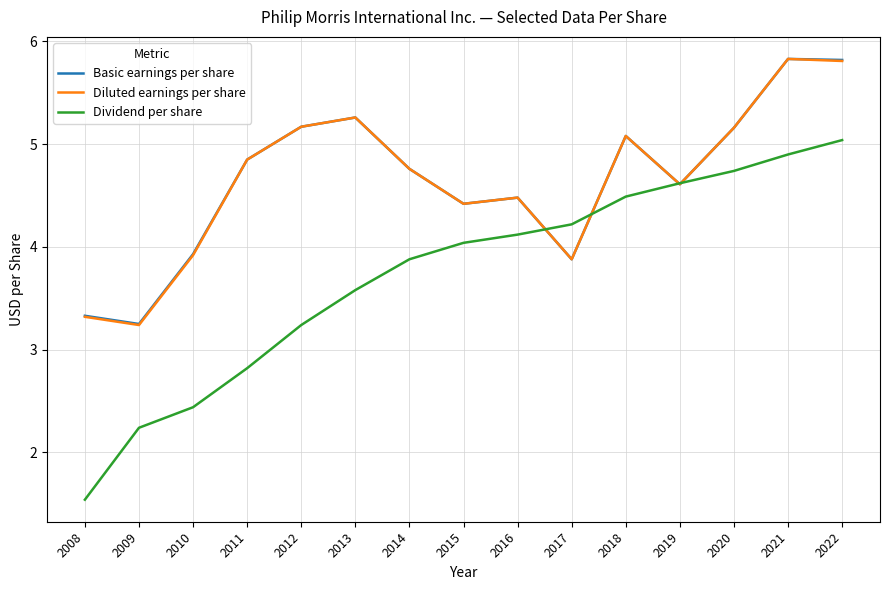

What is the total value across all series at 2018?

14.7